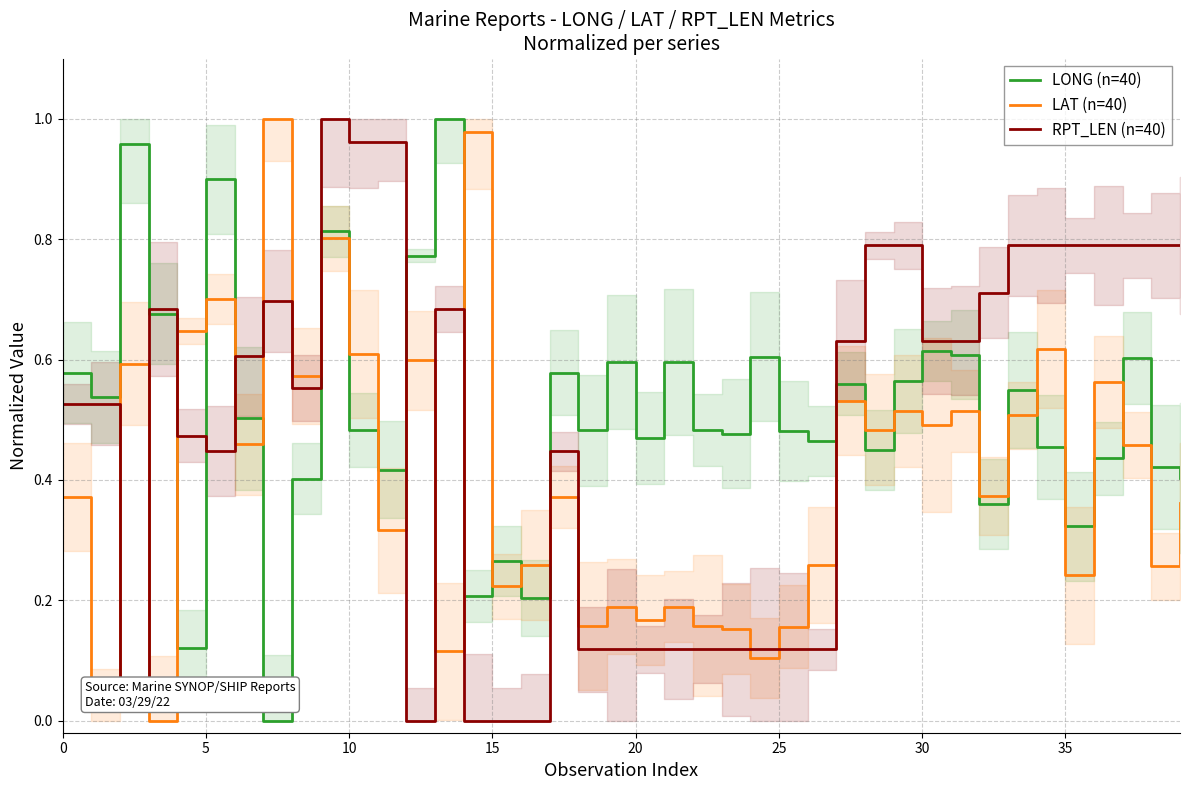

What is the label of the 29th point from the right?

11